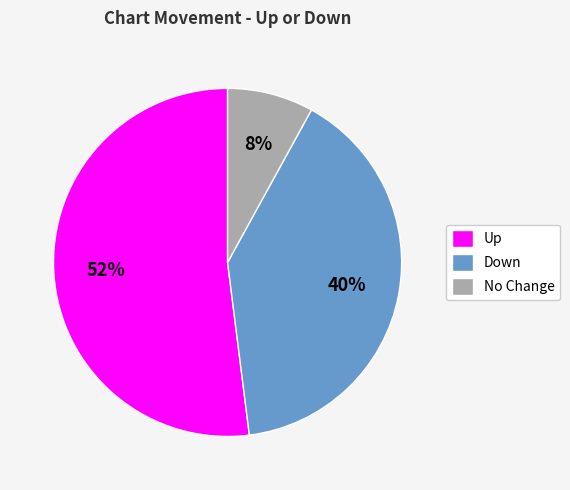

To the nearest percent, what portion does Up represent?

52%